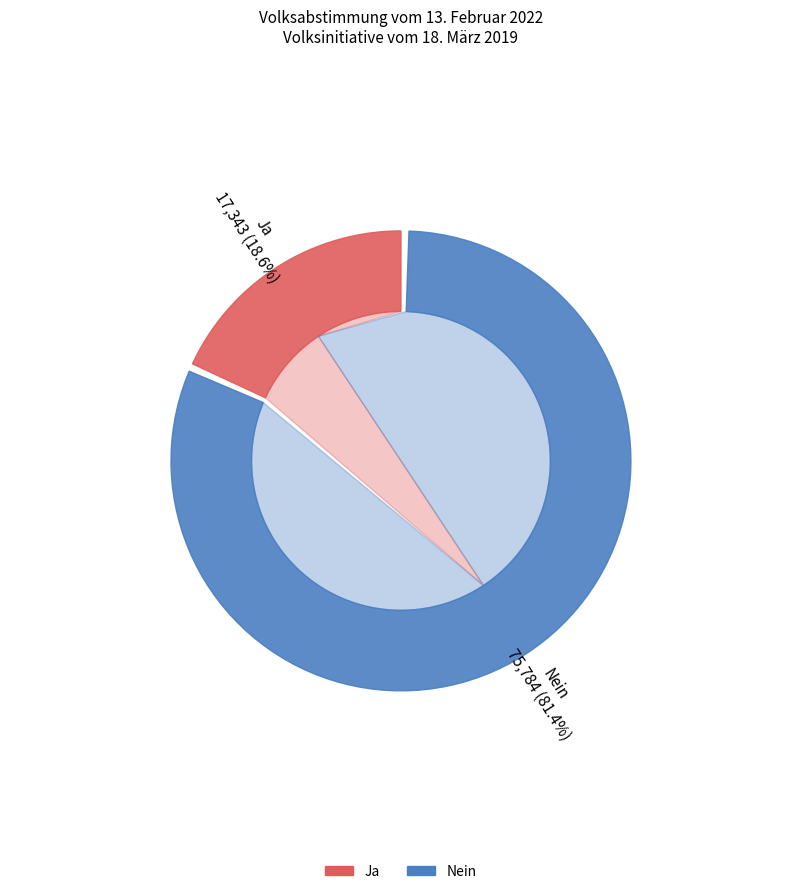

How many segments does this pie chart have?

5